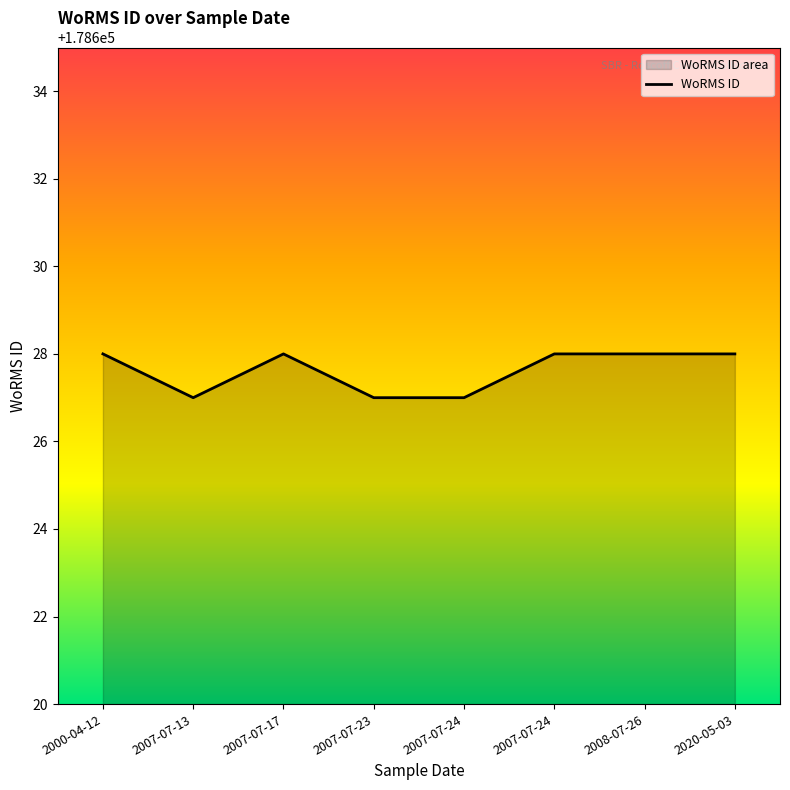

How many points are lower than both their immediate neighbors (excluding endpoints)?

1